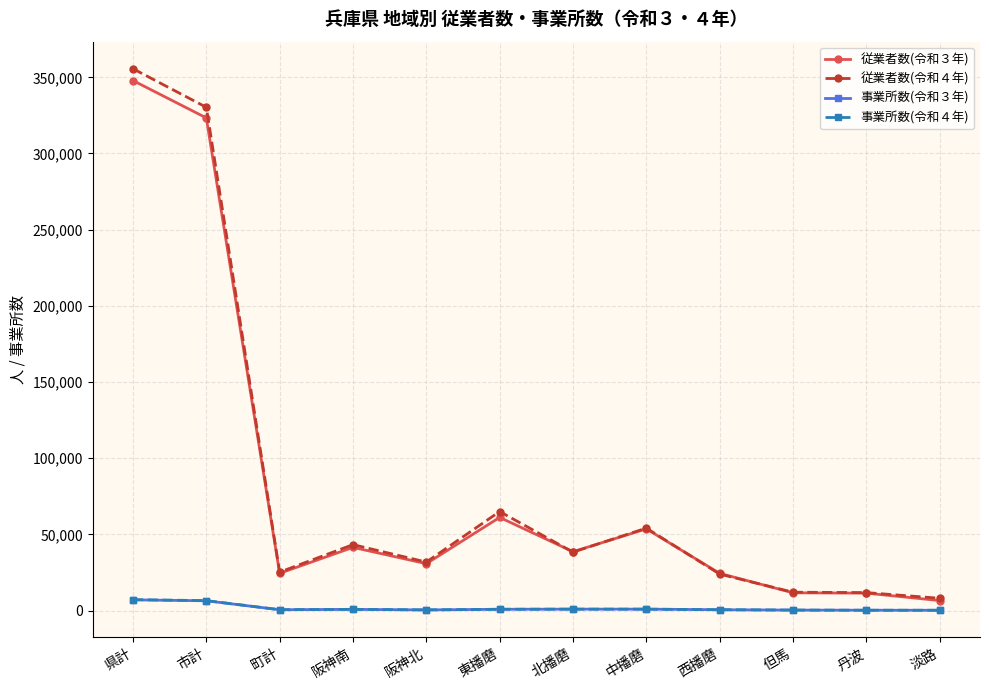

At how many categories does at least one series exceed 133518?

2